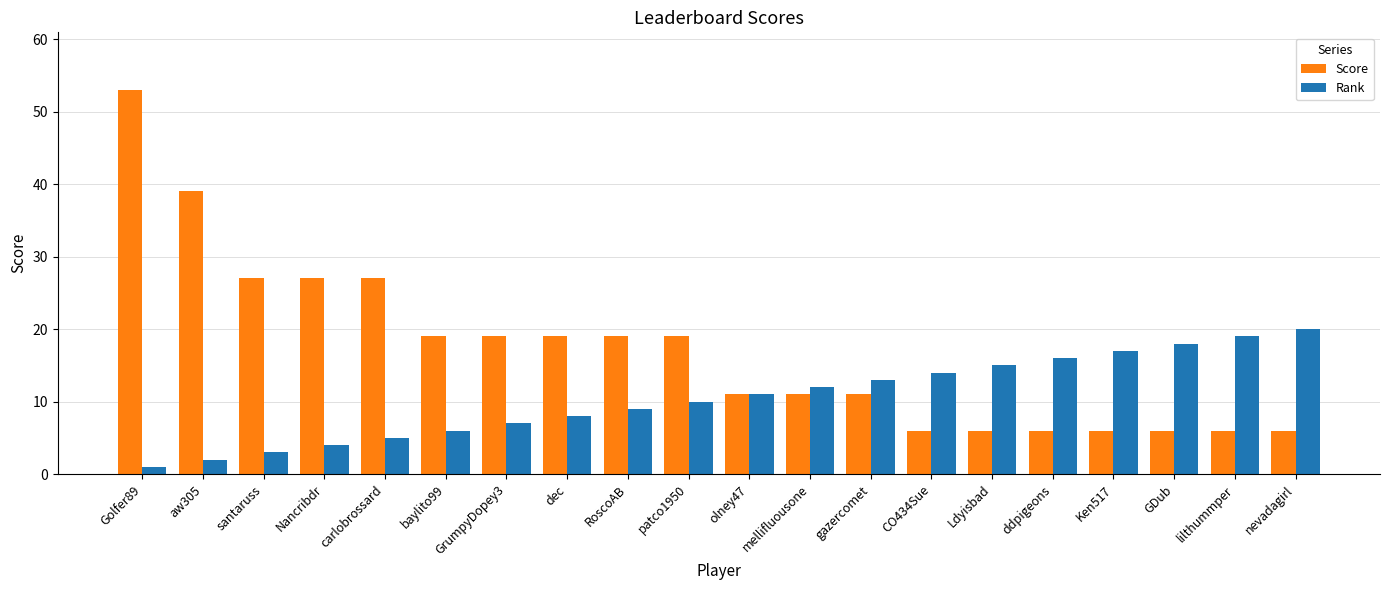

What is the total value across all series at Golfer89?

54